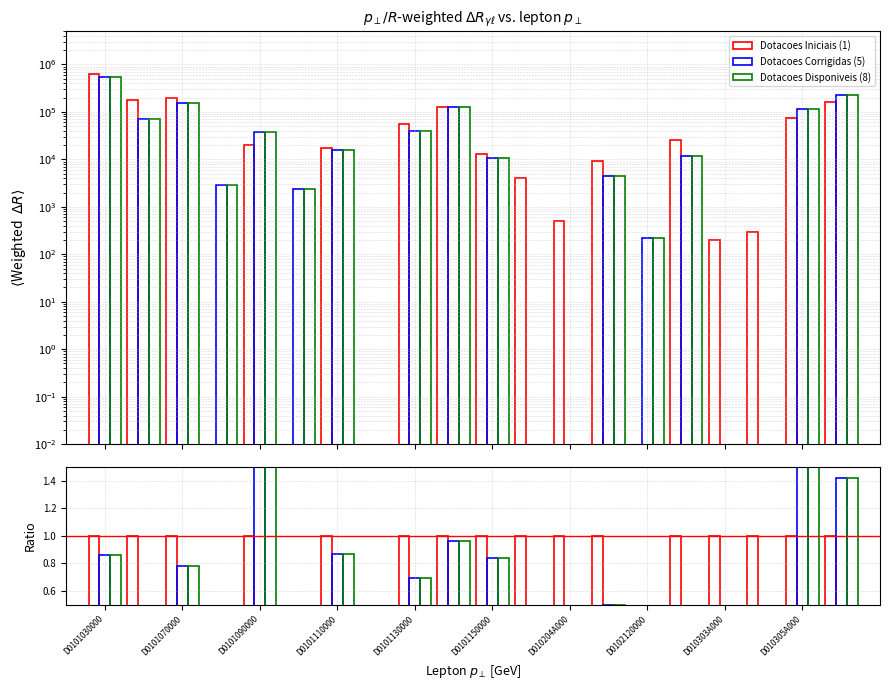

How many groups of bars are there?

20